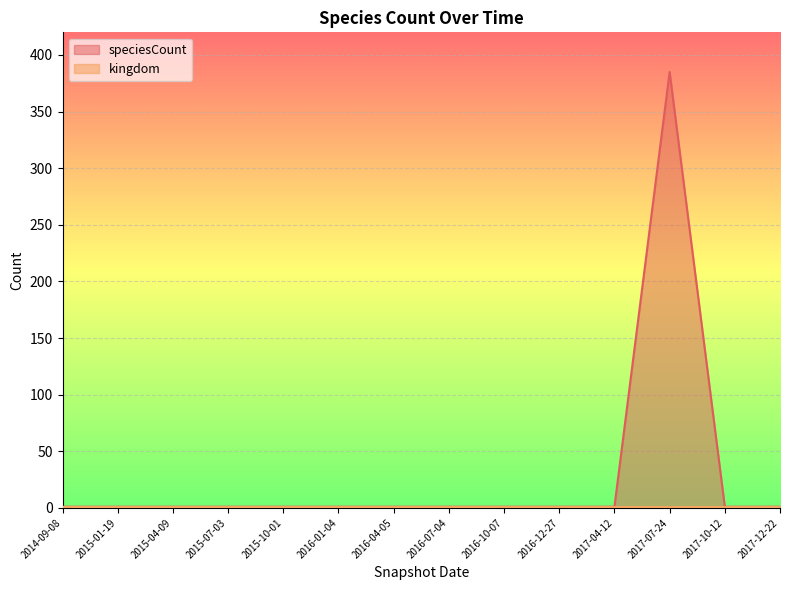

What is the value of the 4th point from the left?

1